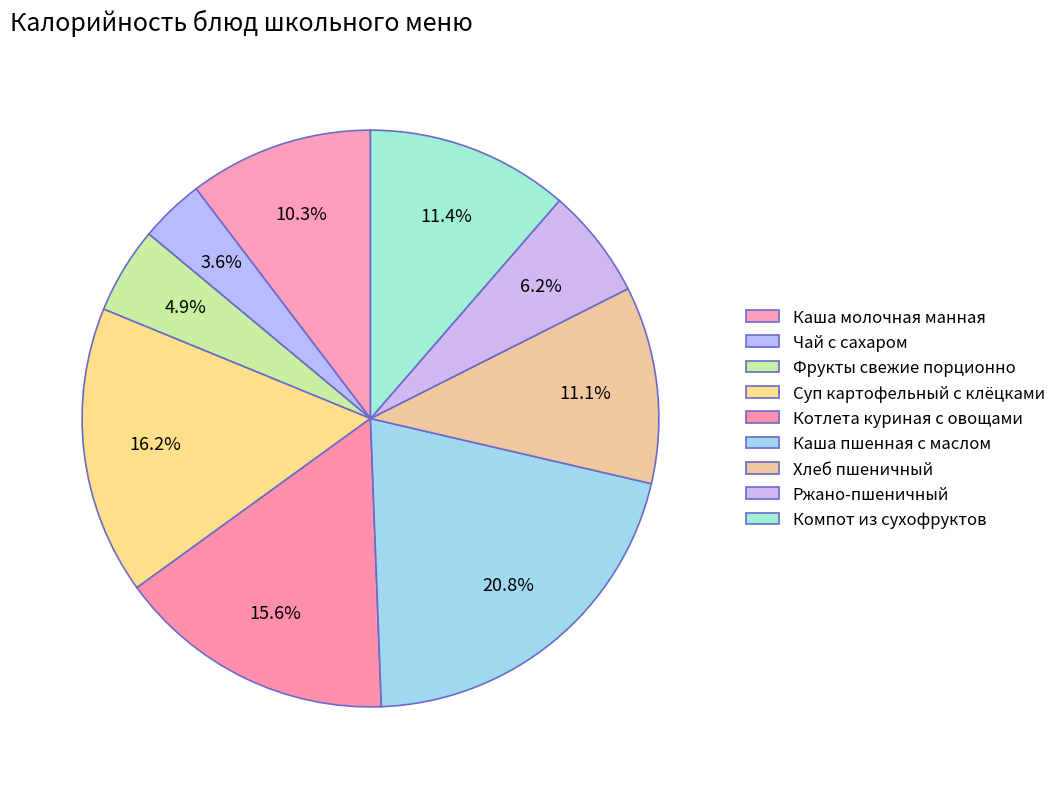

Is it true that Суп картофельный с клёцками is 16% of the pie?

True